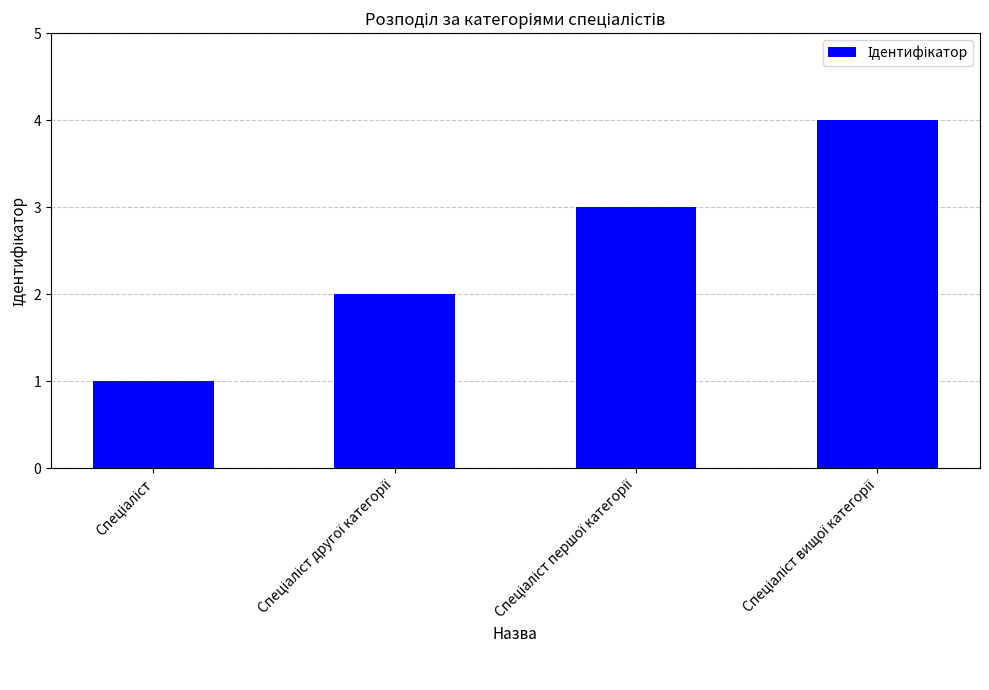

What is the greatest value displayed?

4